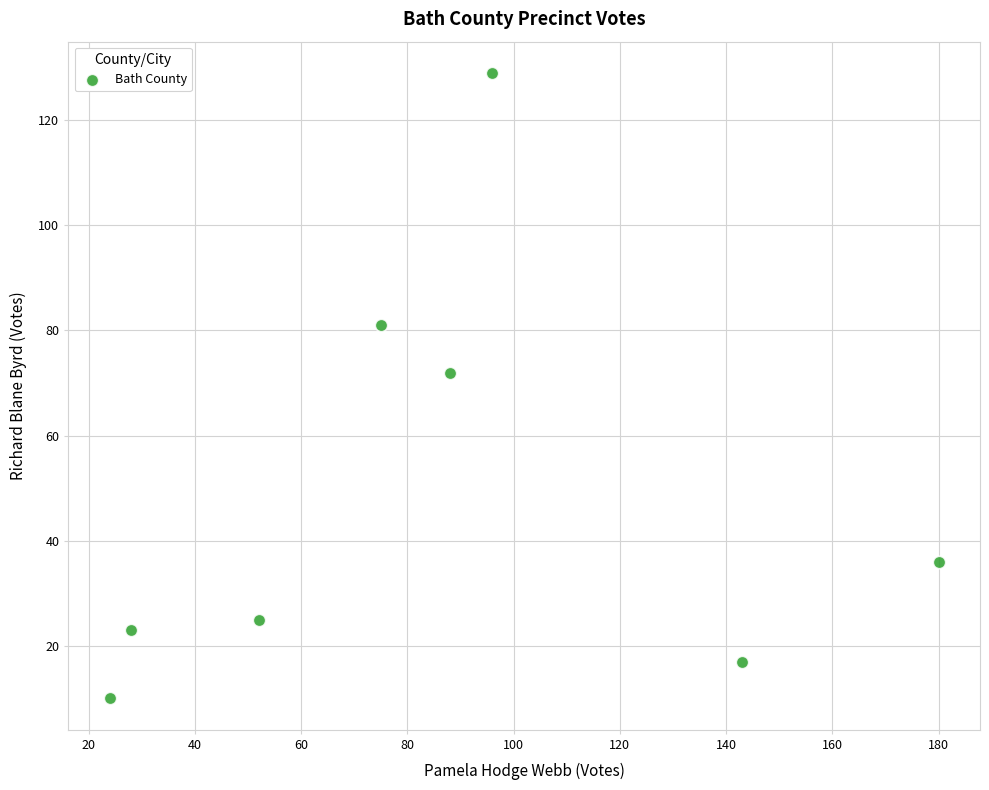

What is the average Y value?

49